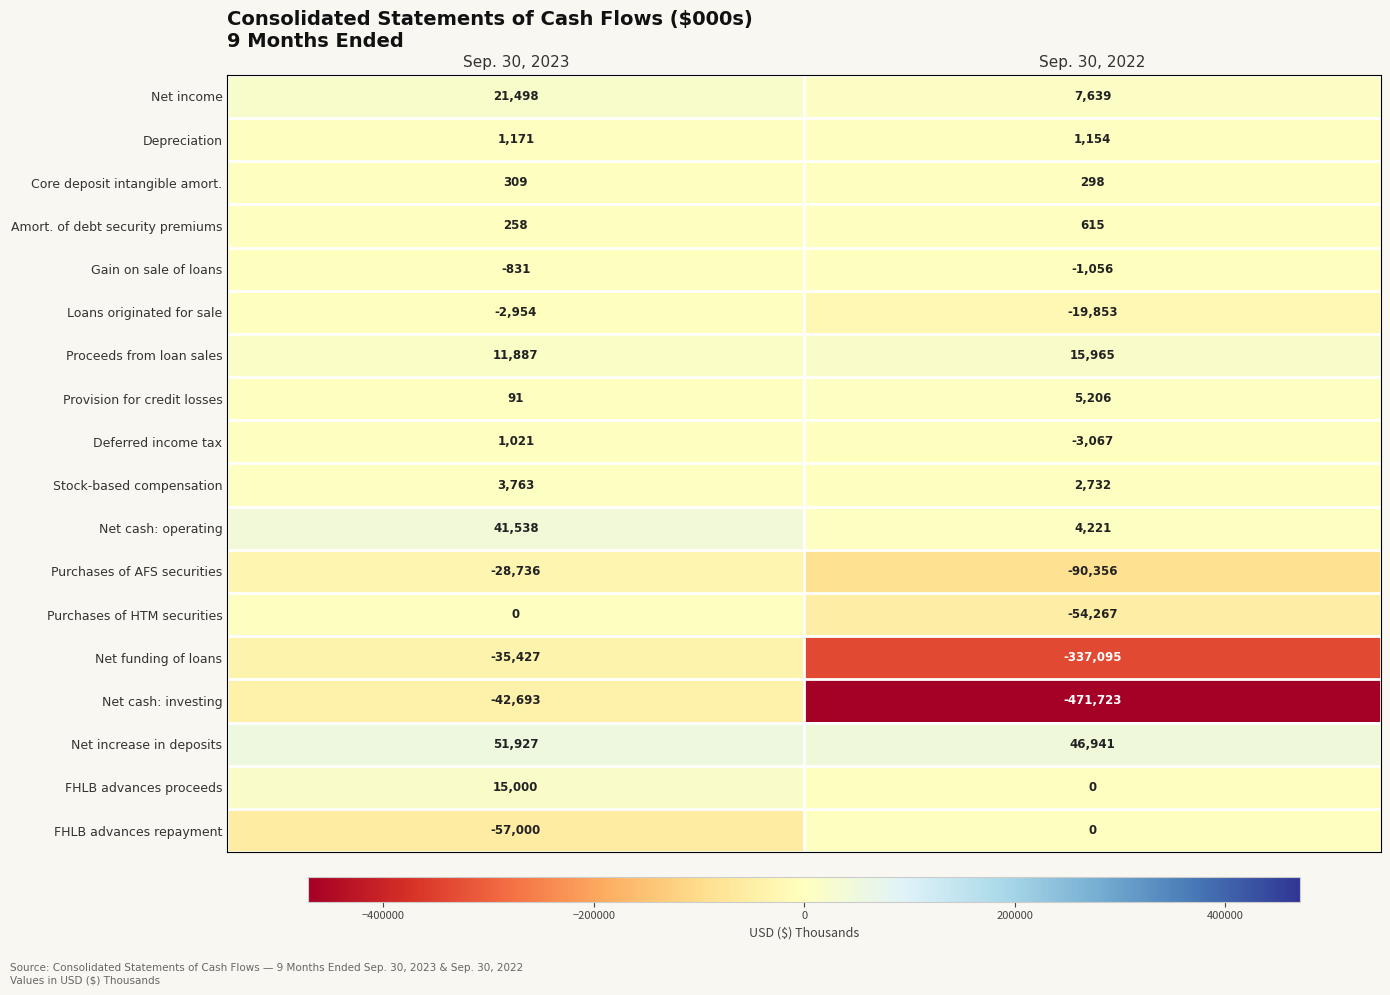

What is the difference between the maximum and minimum values in the Net increase in deposits series?

4986